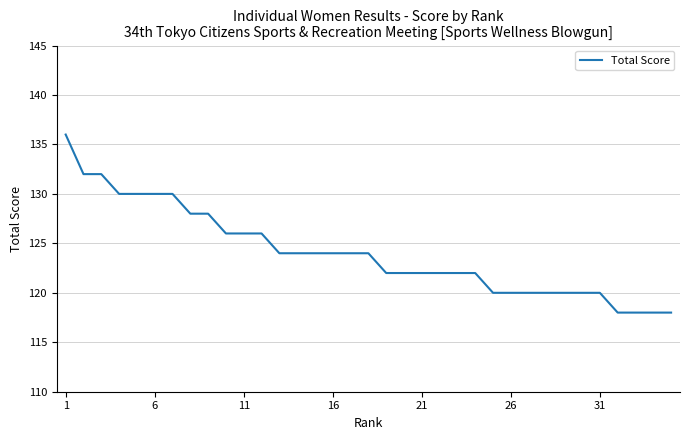

What is the smallest value displayed?

118